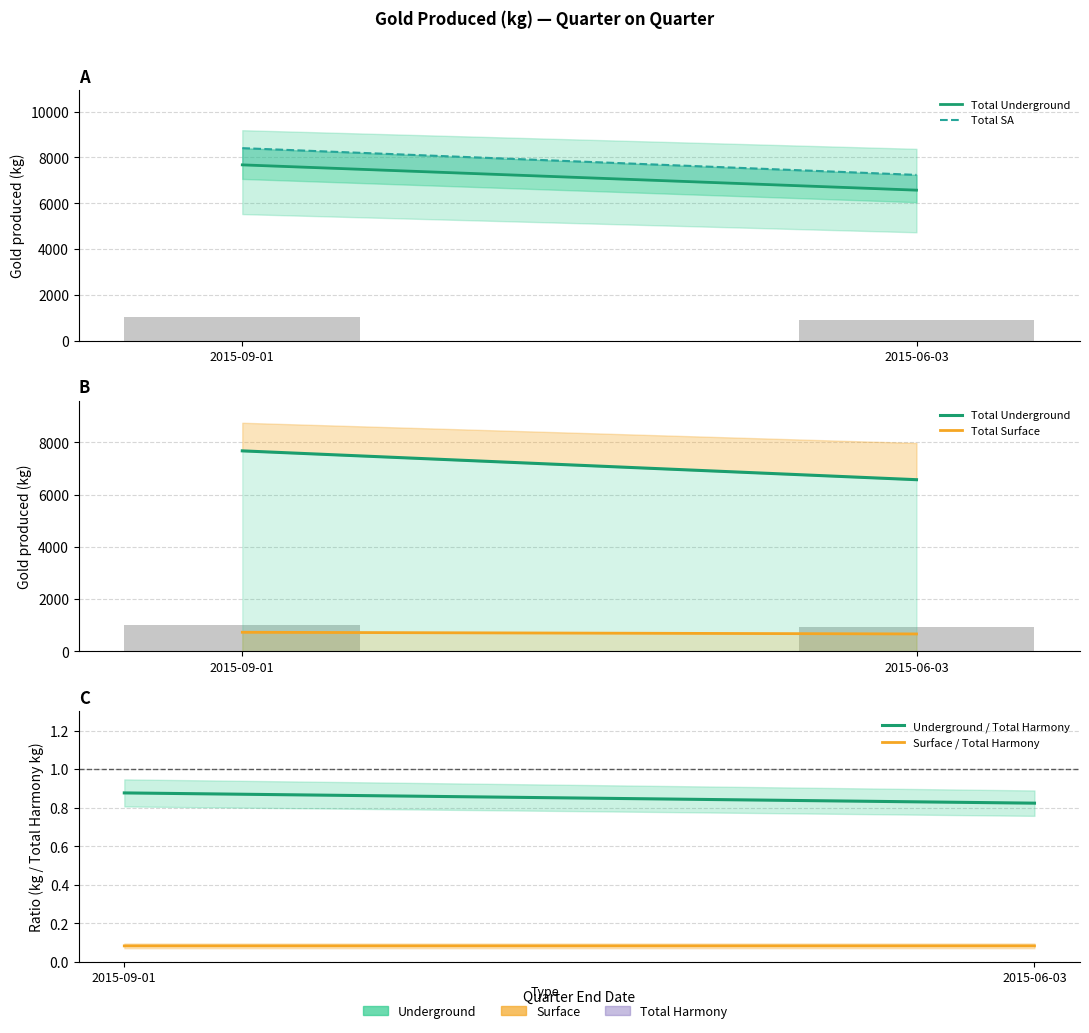

At how many categories does at least one series exceed 5148?

2